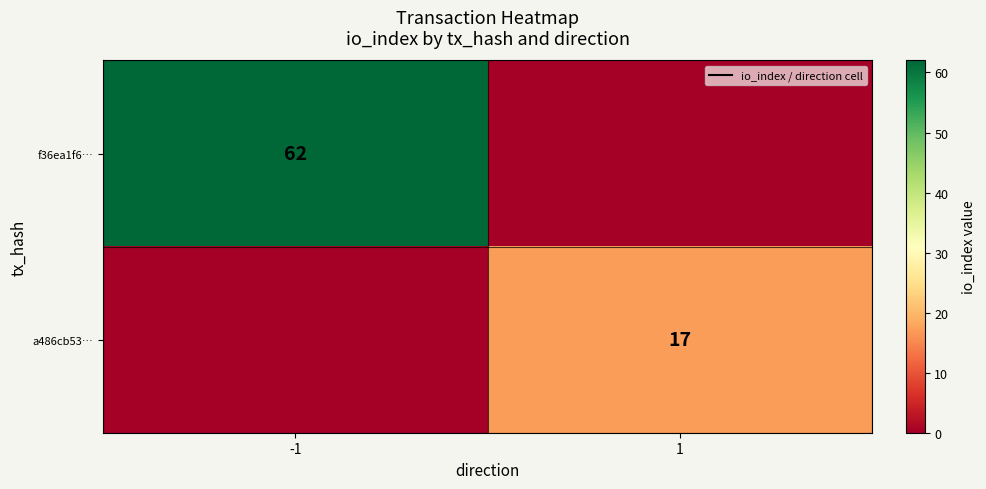

The value of a486cb53… at 1 is 17. True or false?

True